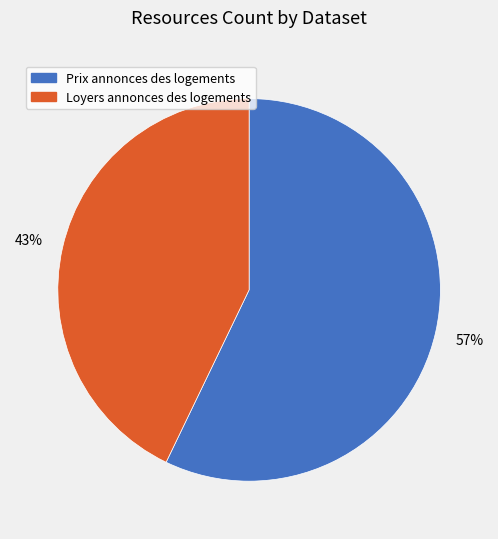

Does any single category account for the majority?

Yes